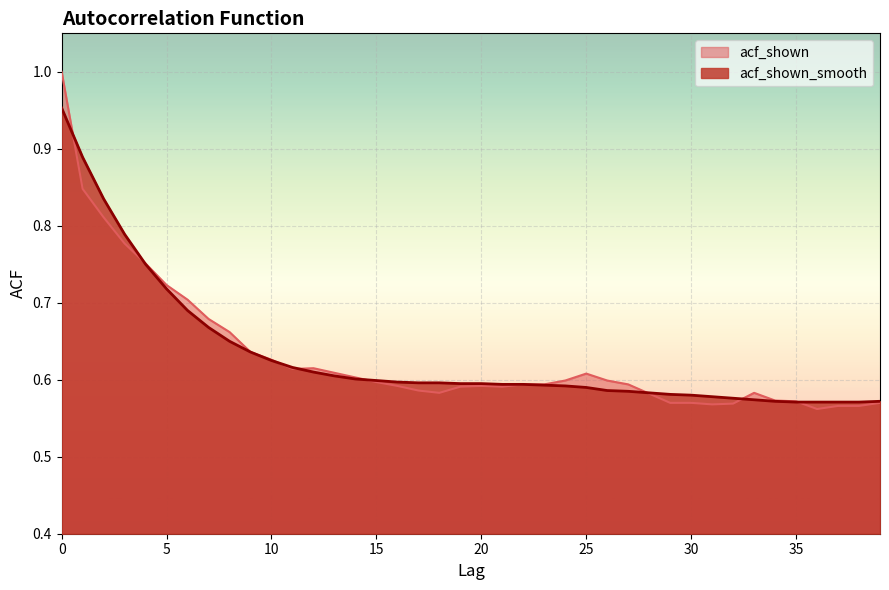

Reading left to right, extract all data points from this chart.

acf_shown: 0=1.0	1=0.8	2=0.8	3=0.8	4=0.8	5=0.7	6=0.7	7=0.7	8=0.7	9=0.6	10=0.6	11=0.6	12=0.6	13=0.6	14=0.6	15=0.6	16=0.6	17=0.6	18=0.6	19=0.6	20=0.6	21=0.6	22=0.6	23=0.6	24=0.6	25=0.6	26=0.6	27=0.6	28=0.6	29=0.6	30=0.6	31=0.6	32=0.6	33=0.6	34=0.6	35=0.6	36=0.6	37=0.6	38=0.6	39=0.6
acf_shown_smooth: 0=1.0	1=0.9	2=0.8	3=0.8	4=0.8	5=0.7	6=0.7	7=0.7	8=0.7	9=0.6	10=0.6	11=0.6	12=0.6	13=0.6	14=0.6	15=0.6	16=0.6	17=0.6	18=0.6	19=0.6	20=0.6	21=0.6	22=0.6	23=0.6	24=0.6	25=0.6	26=0.6	27=0.6	28=0.6	29=0.6	30=0.6	31=0.6	32=0.6	33=0.6	34=0.6	35=0.6	36=0.6	37=0.6	38=0.6	39=0.6